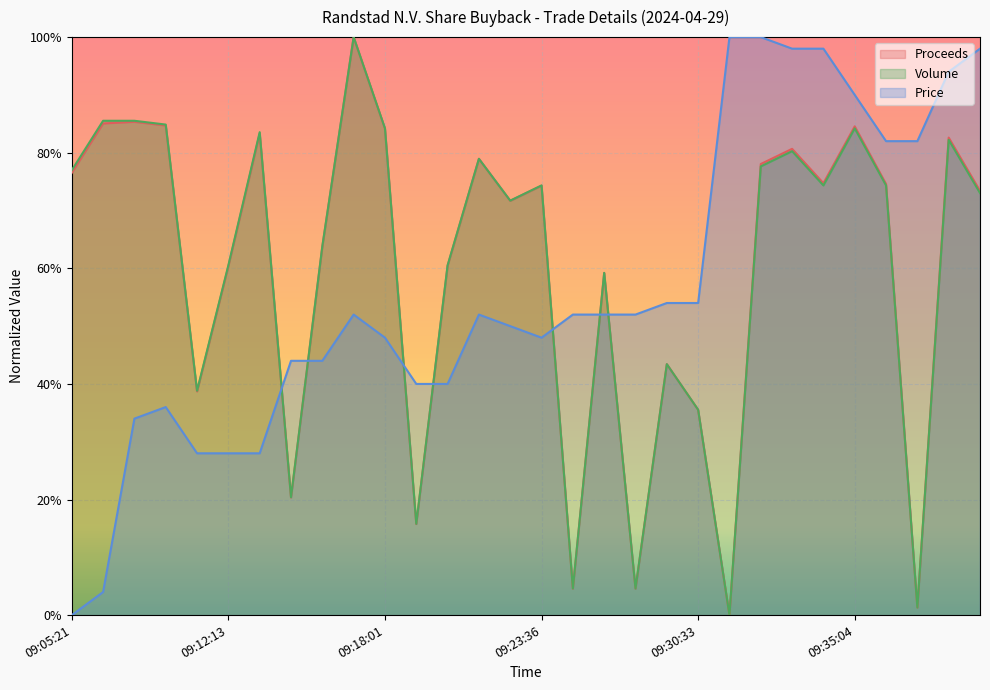

Rank the series by their maximum value, from highest to lowest.

Proceeds, Volume, Price